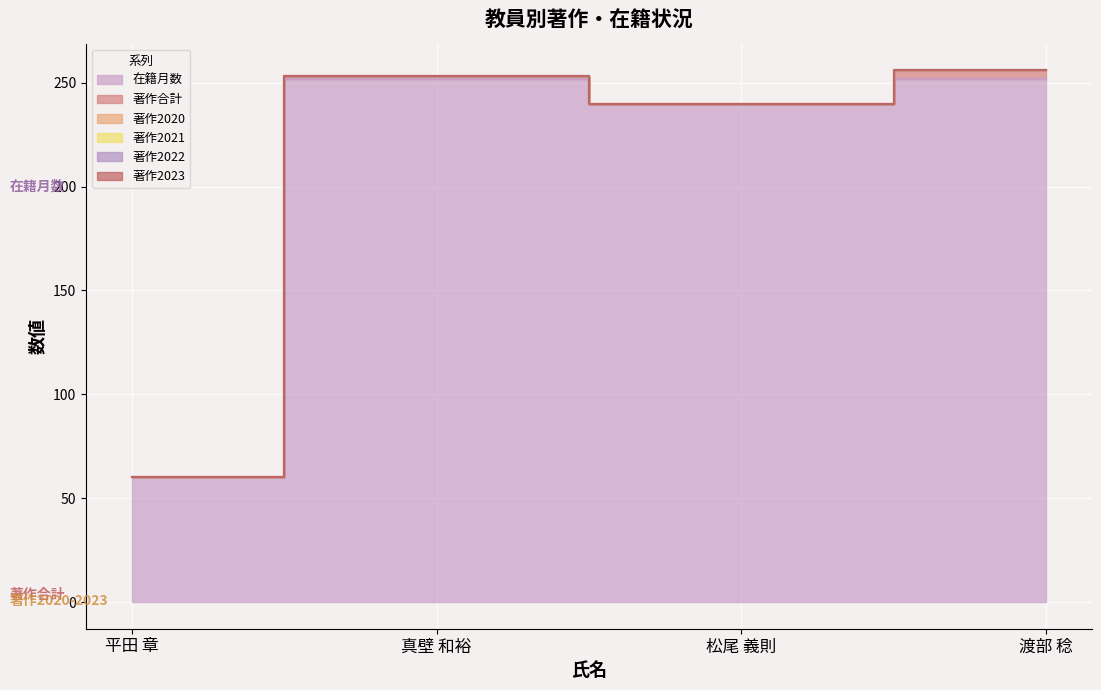

How many categories are shown in the chart?

4